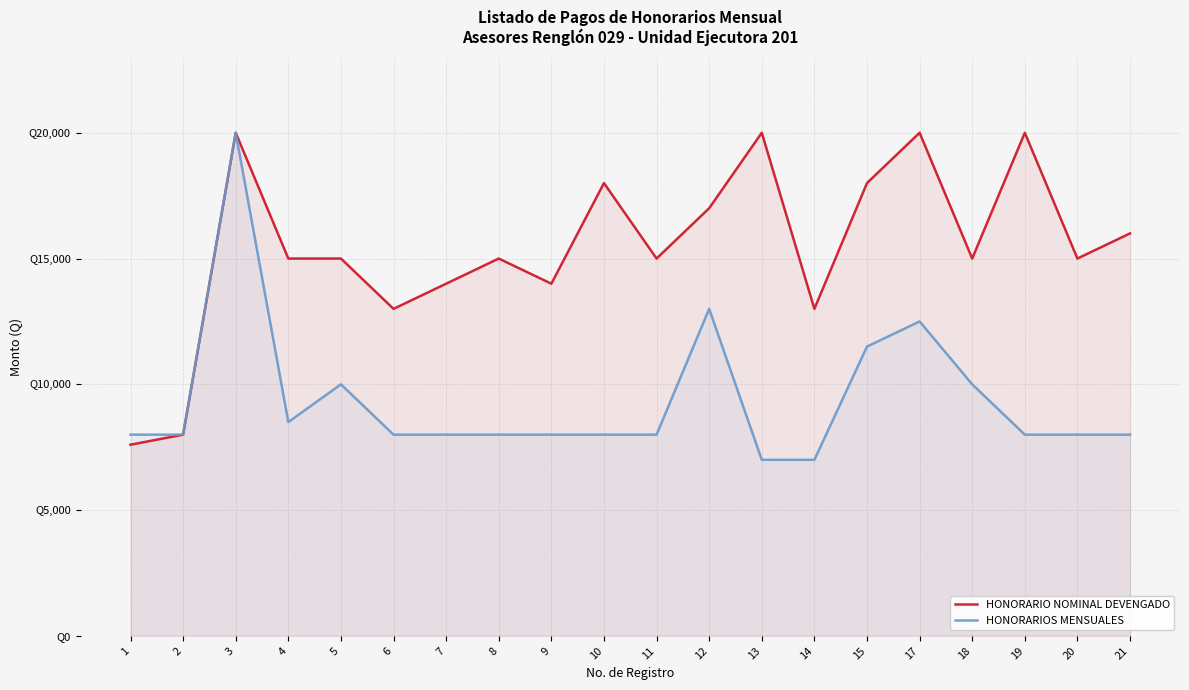

At 5, list the series in order from largest to smallest.

HONORARIO NOMINAL DEVENGADO, HONORARIOS MENSUALES